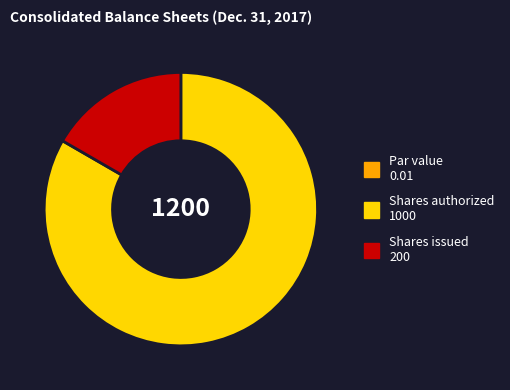

Is there a majority slice in this chart?

Yes